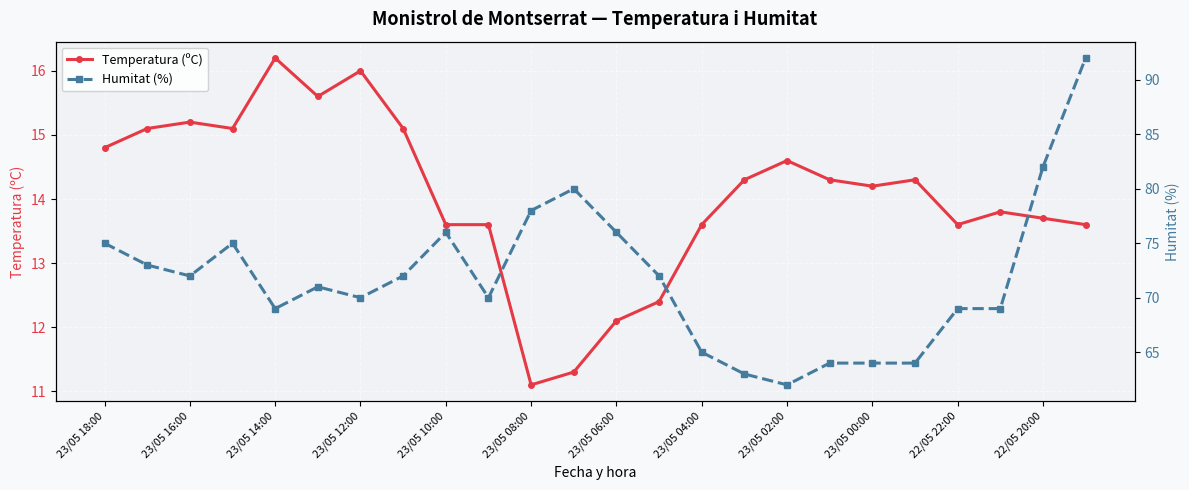

Does the chart display data point markers on the line(s)?

Yes